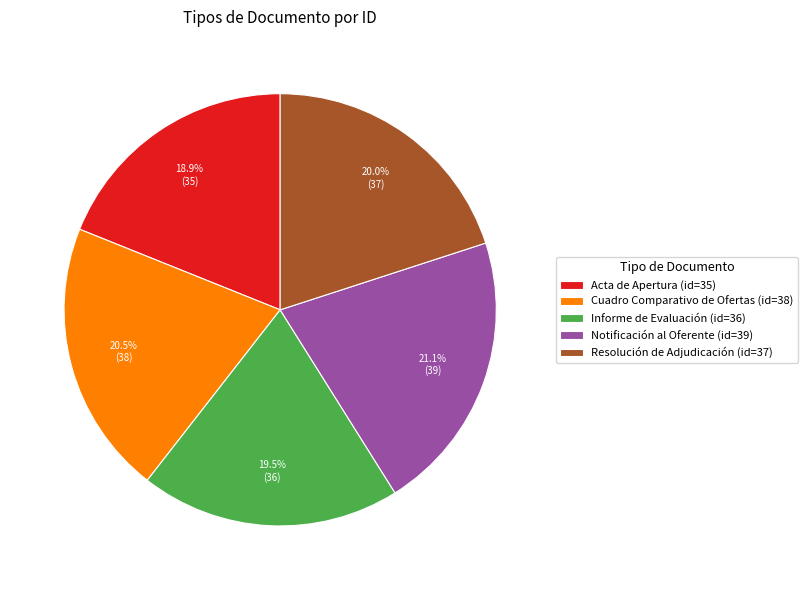

Rank the categories by value from highest to lowest.

Notificación al Oferente, Cuadro Comparativo de Ofertas, Resolución de Adjudicación, Informe de Evaluación, Acta de Apertura